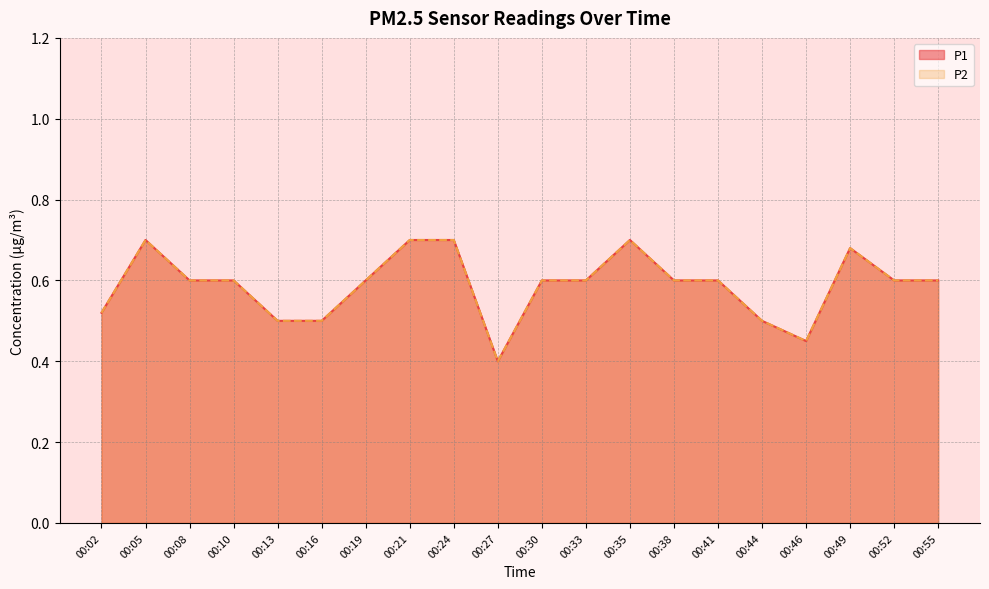

Rank the series at 00:10 from highest to lowest value.

P1, P2